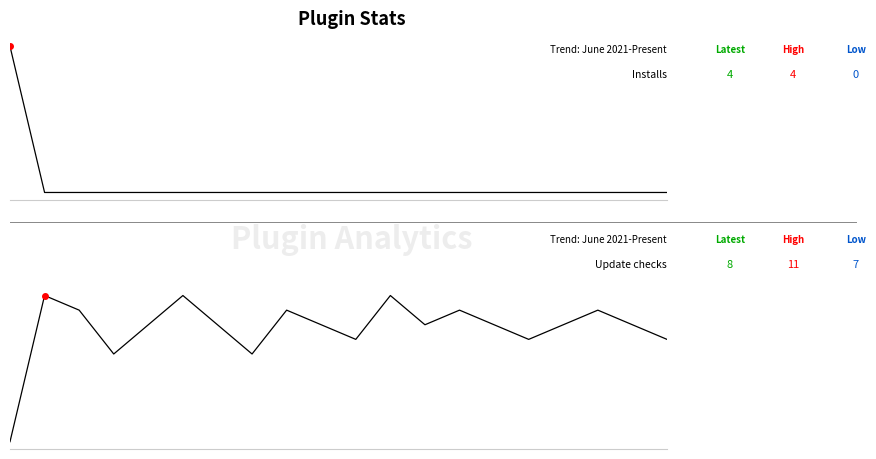

Between which two adjacent categories do Update checks and Installs first intersect?

0 and 1